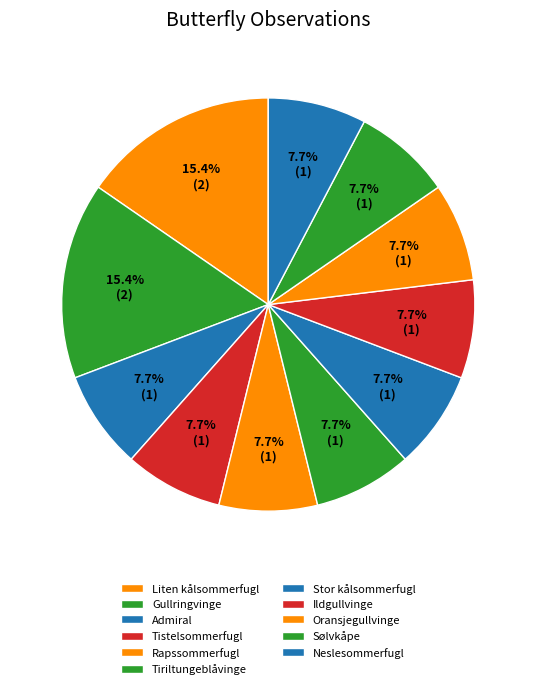

Is the sum of Gullringvinge and Ildgullvinge greater than half?

No